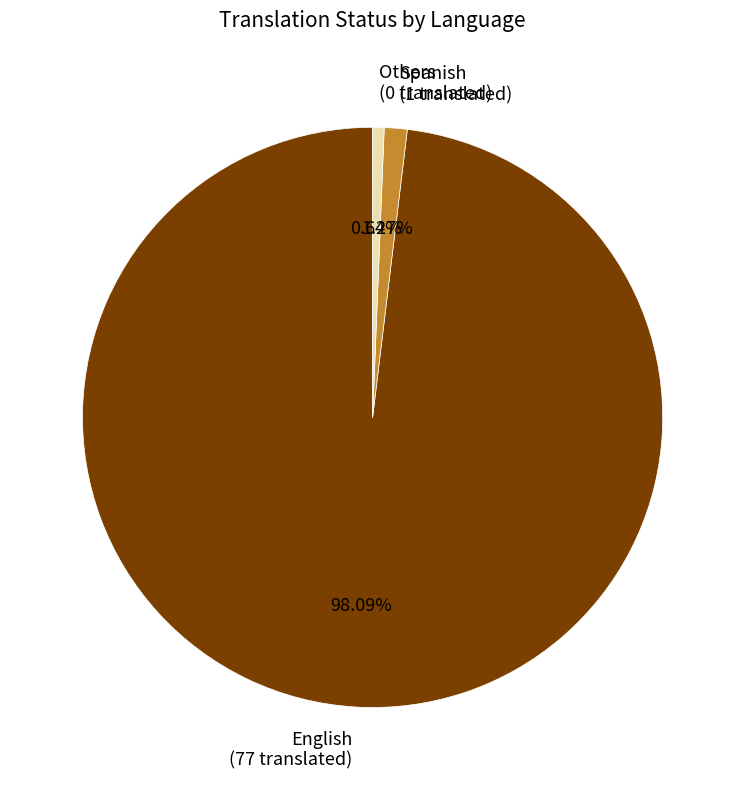

What is the majority slice?

English (77 translated)